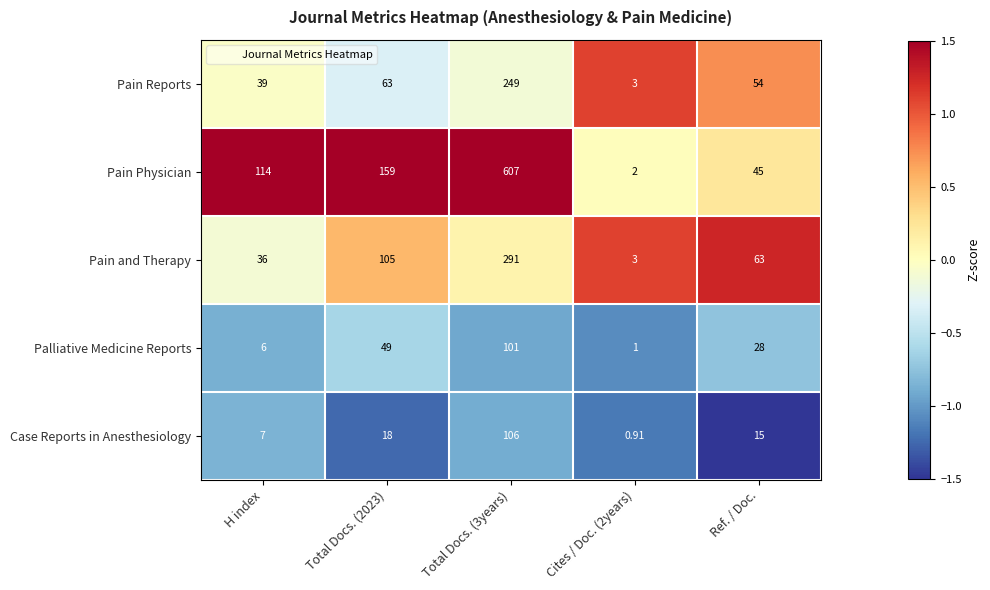

Which series has the largest total across all categories?

Pain Physician